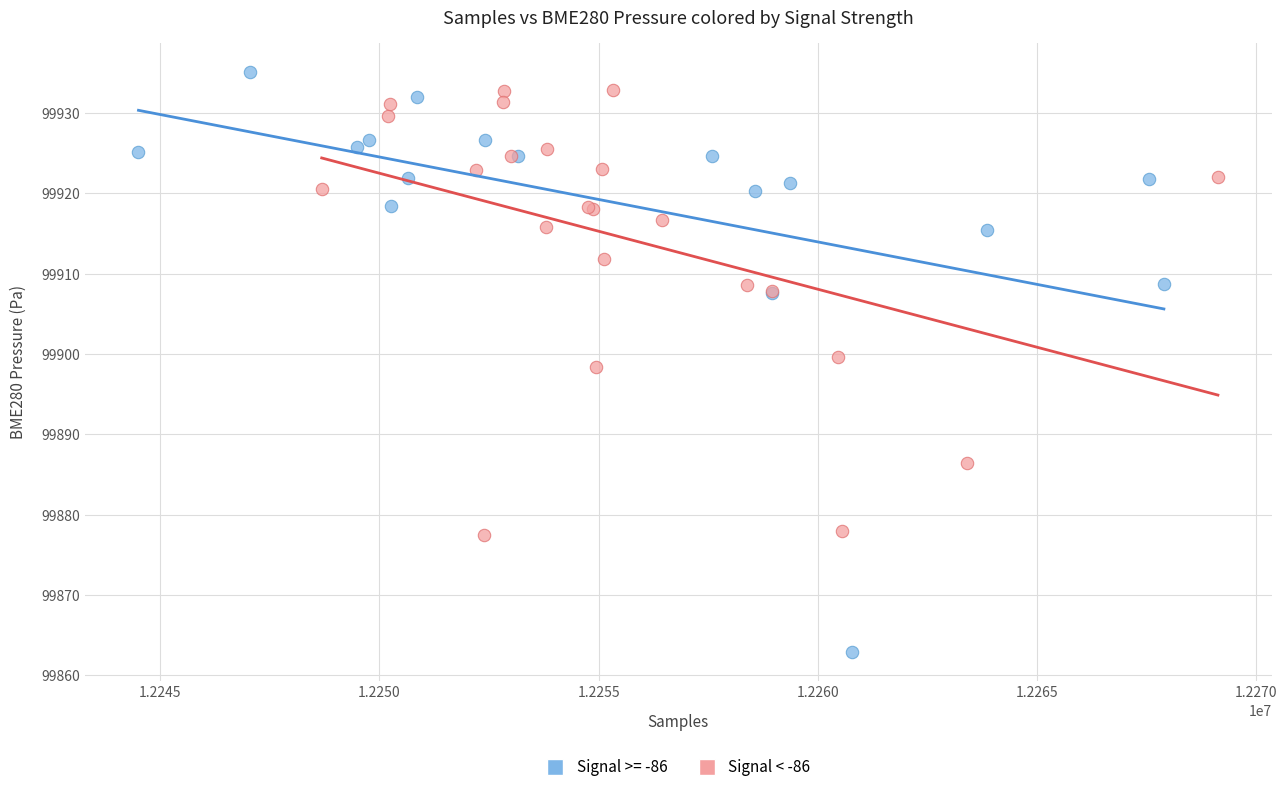

Which series contains the lowest Y value?

Signal >= -86